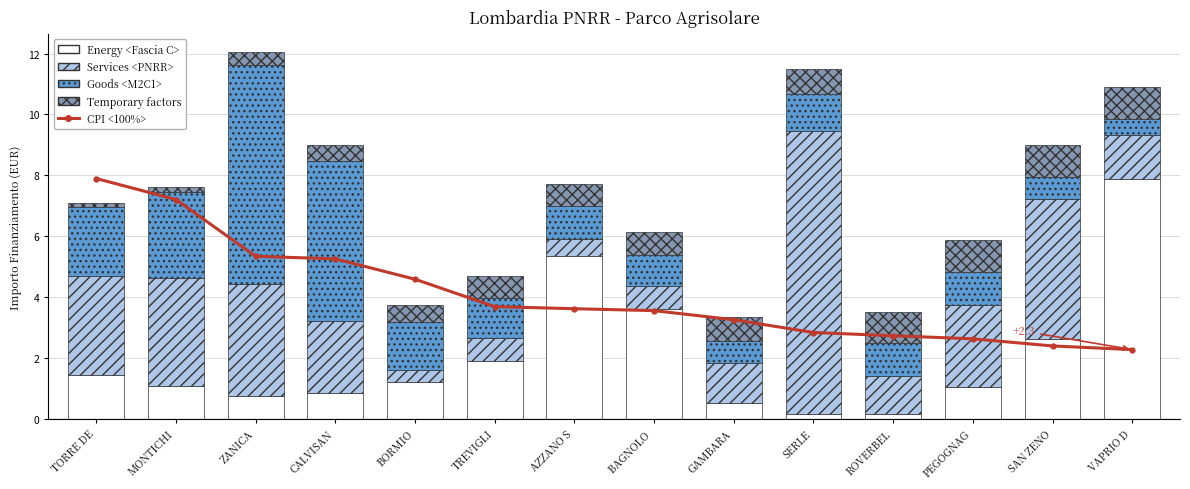

Rank the series at CALVISAN from highest to lowest value.

Goods, CPI, Services, Energy, Temporary factors